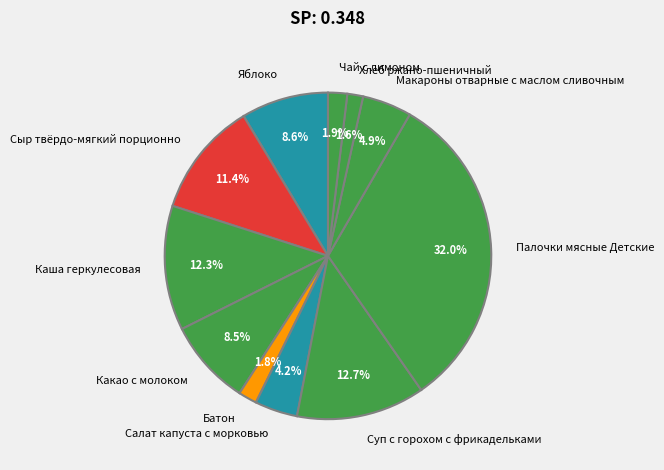

What percentage is the Каша геркулесовая slice, to the nearest percent?

12%